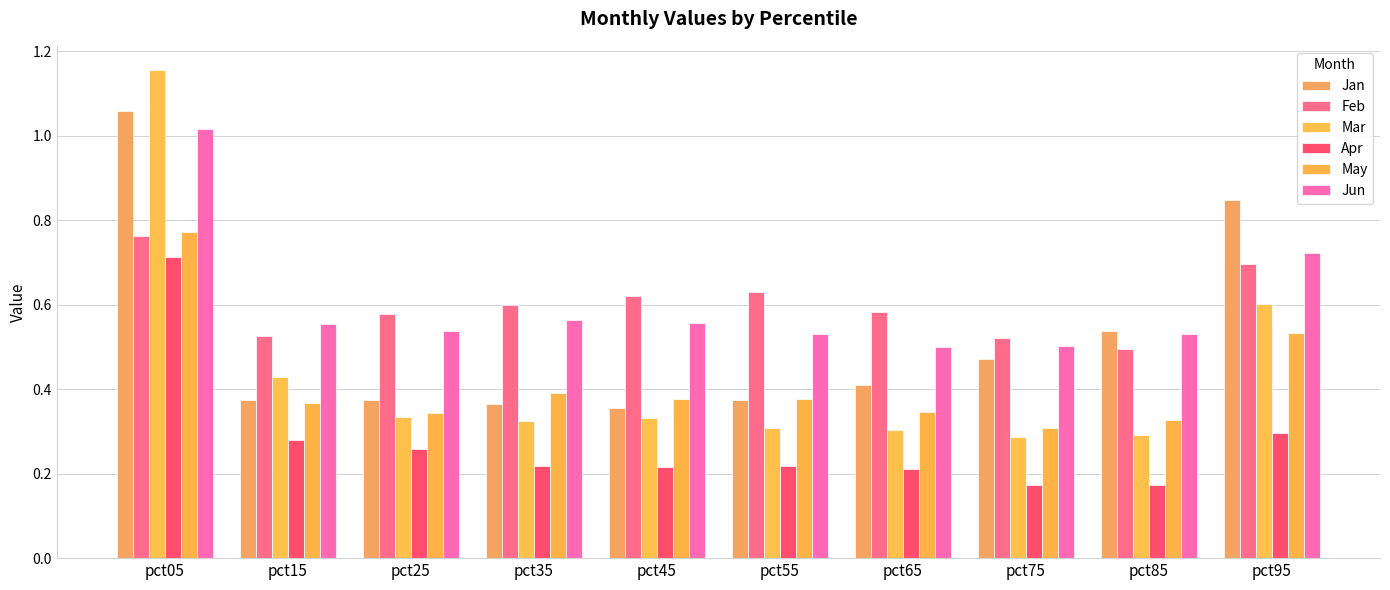

The value of Jun at pct85 is 0.7. True or false?

False